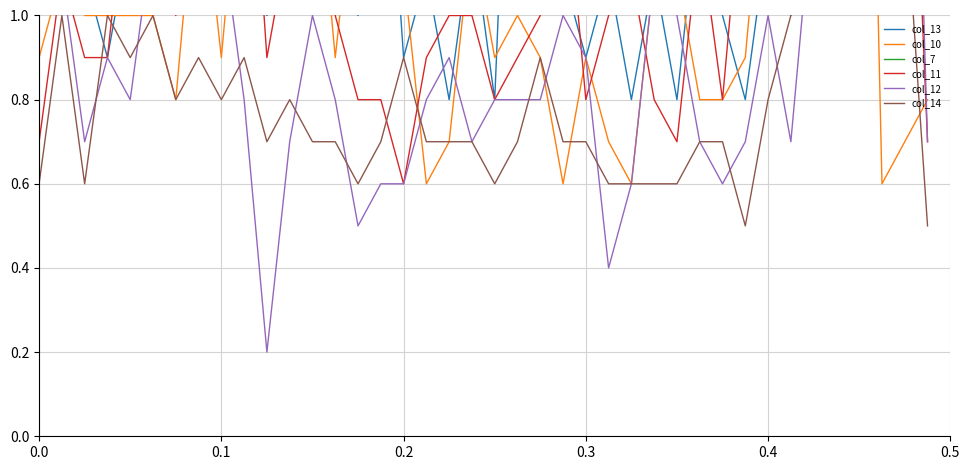

What is the difference between the second highest and second lowest values in the col_10 series?

2.0